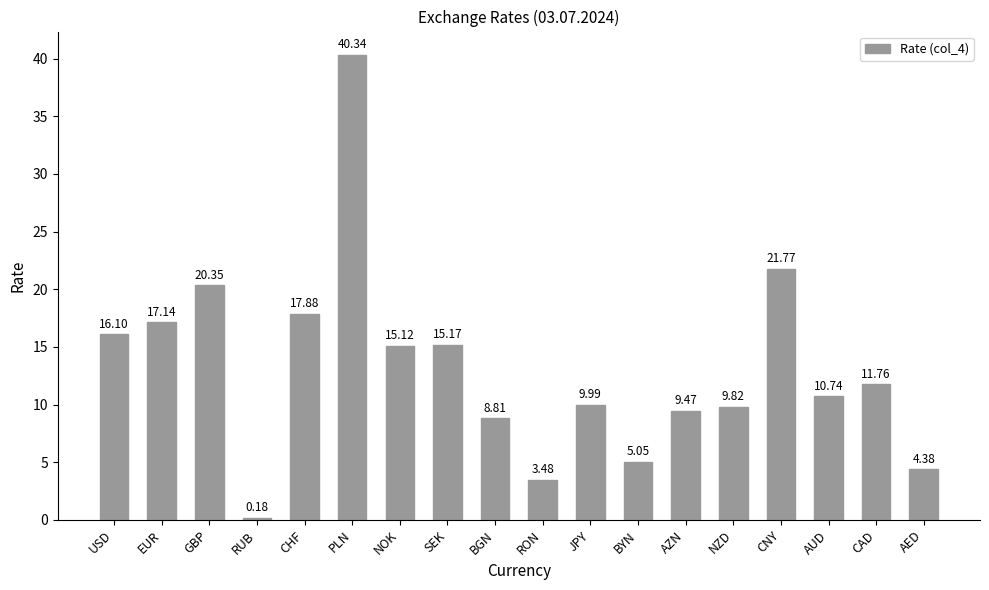

Between RUB and CHF, which is larger?

CHF